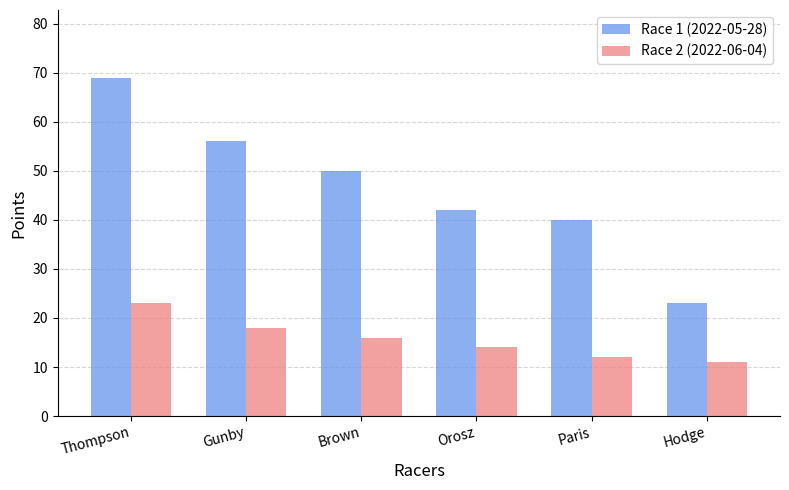

Which series has the widest spread of values?

Race 1 (2022-05-28)